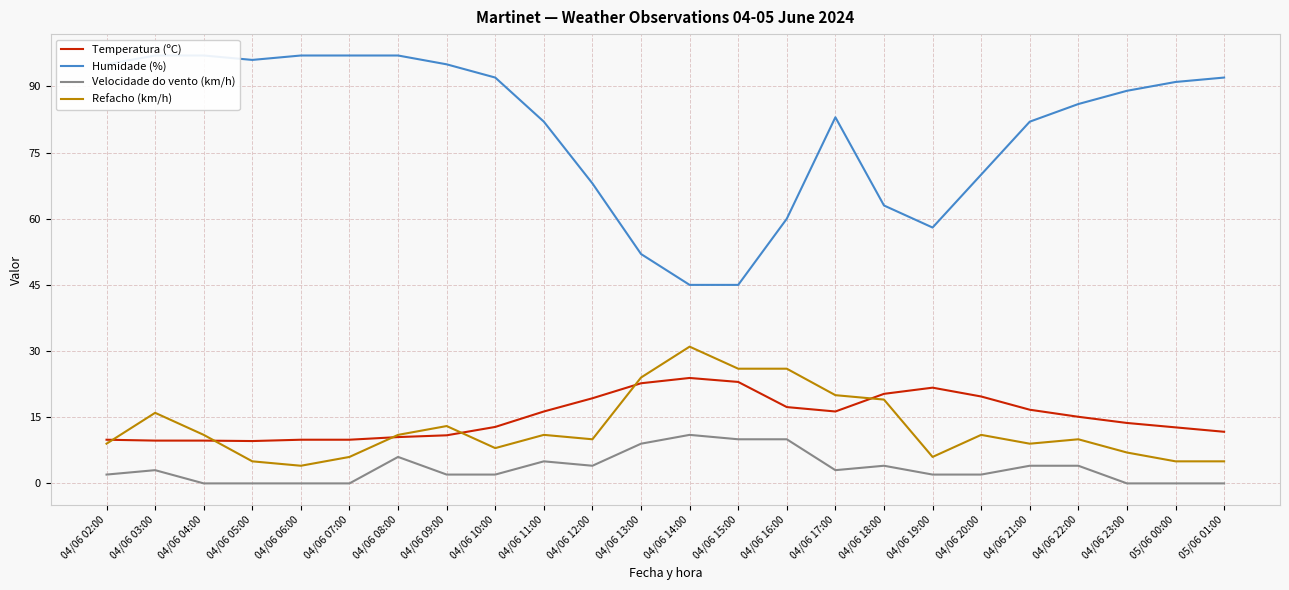

What value does the Velocidade do vento (km/h) series have at 04/06 14:00?

11.0